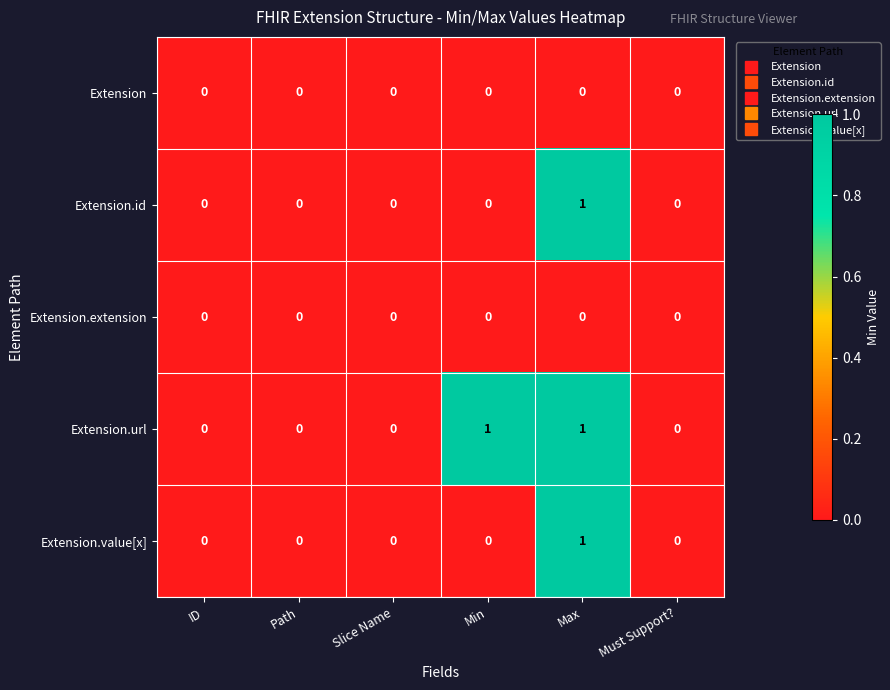

At which label does Extension.id reach its peak?

Max